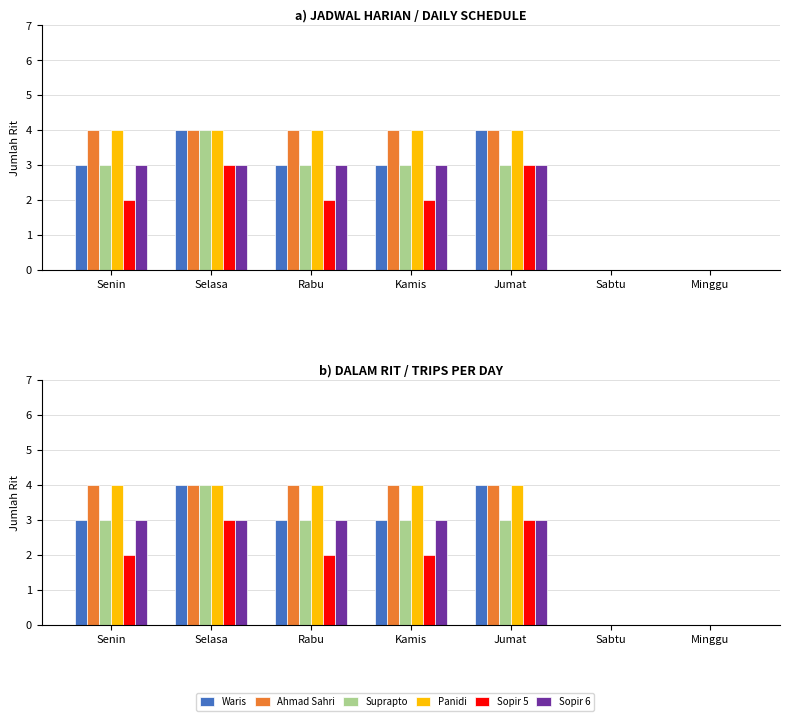

Which category has the highest value in the Sopir 6 series?

Senin